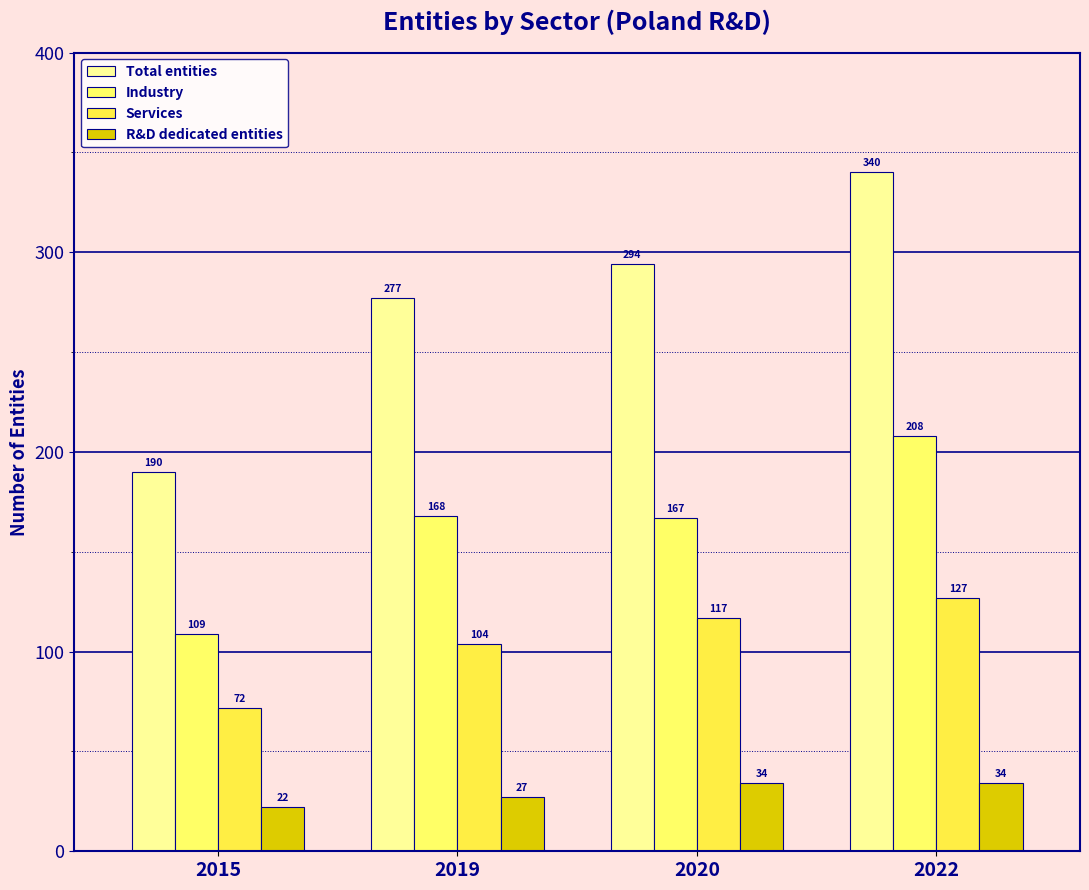

How many data points does each series have?

4